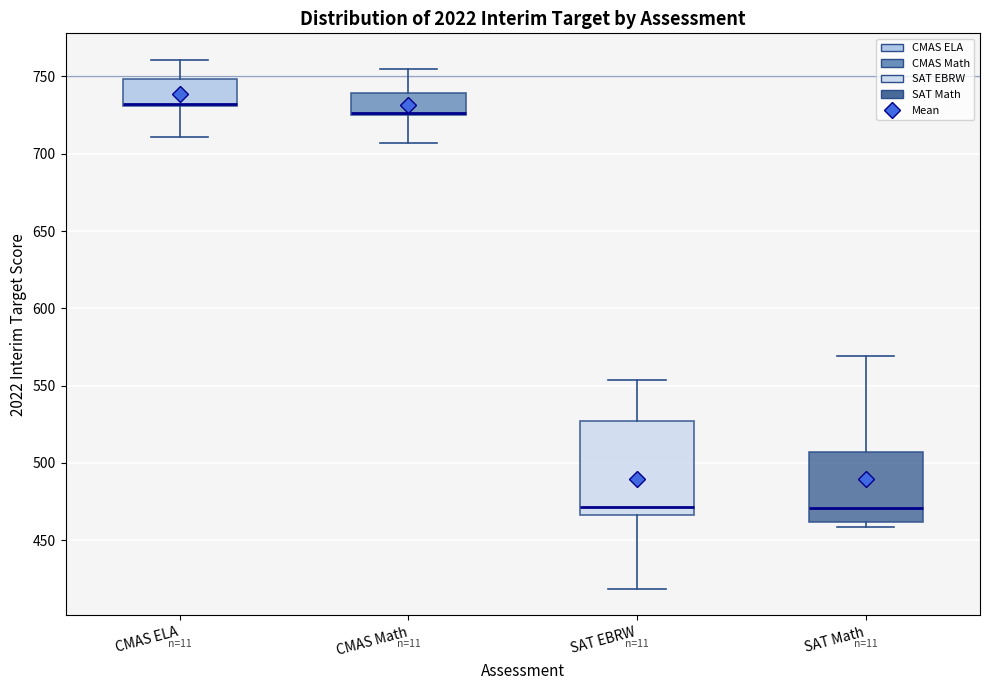

Comparing the boxes themselves (not the whiskers), which one is the tallest?

SAT EBRW